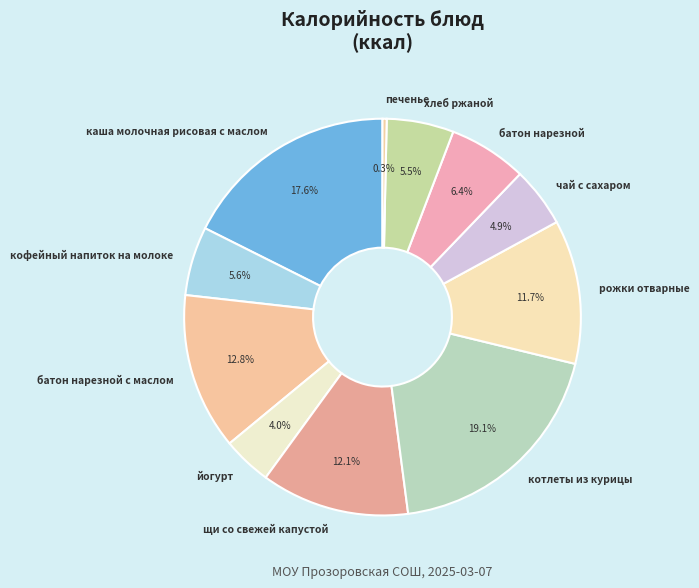

What is the largest slice in the pie chart?

котлеты из курицы